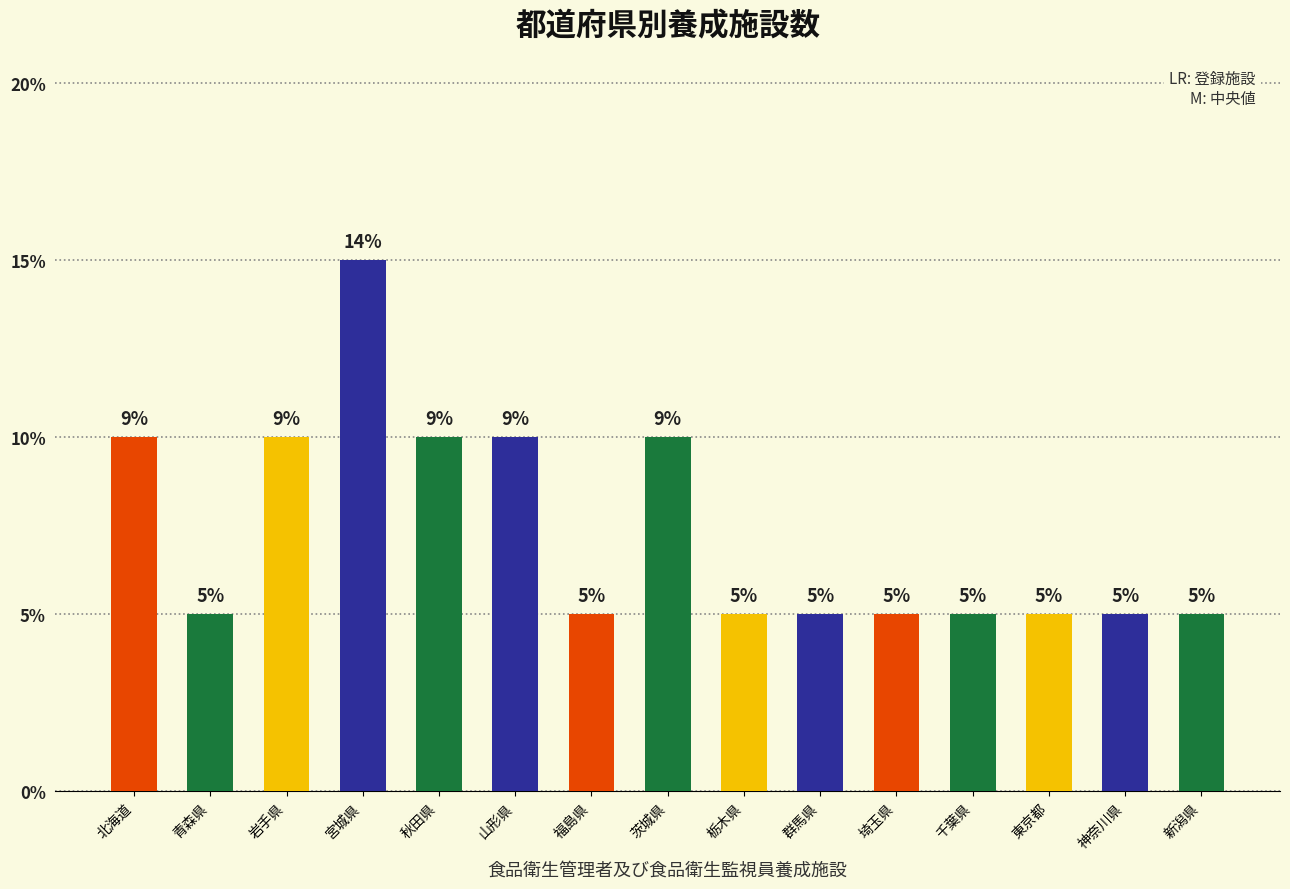

Are the bars horizontal?

No